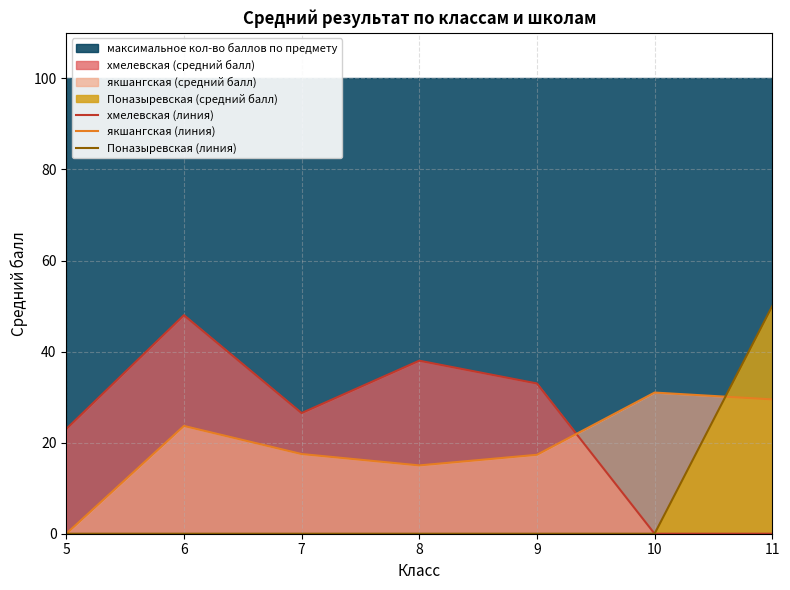

Rank the series by their average value, from lowest to highest.

Поназыревская (линия), якшангская (линия), хмелевская (линия)